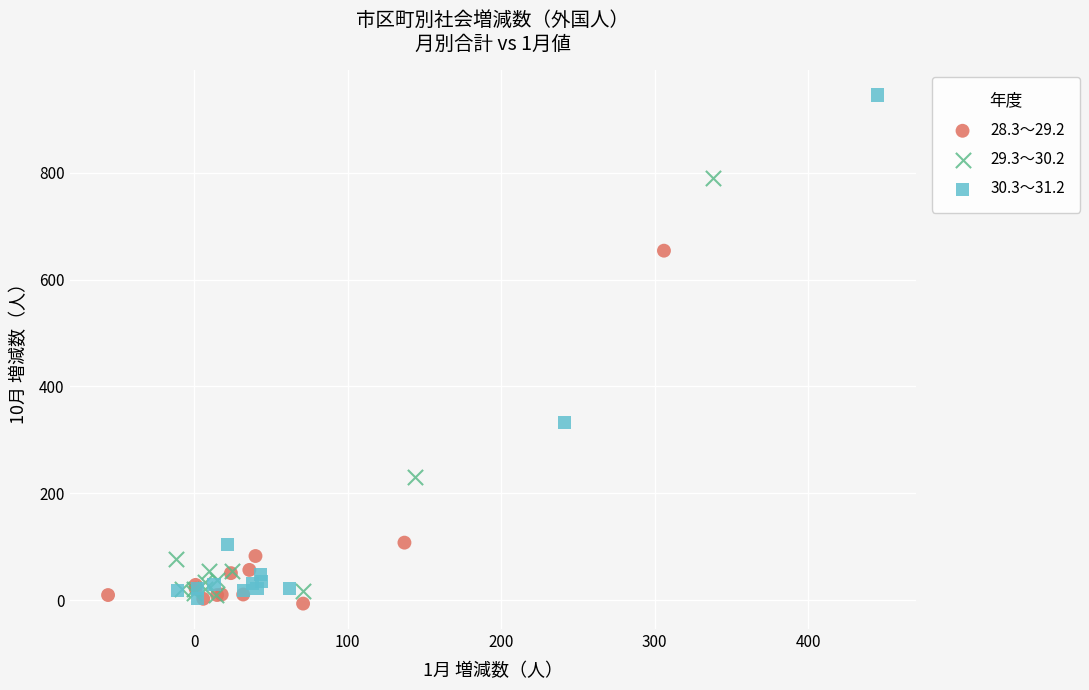

Which series has the largest Y range (max minus min)?

30.3～31.2